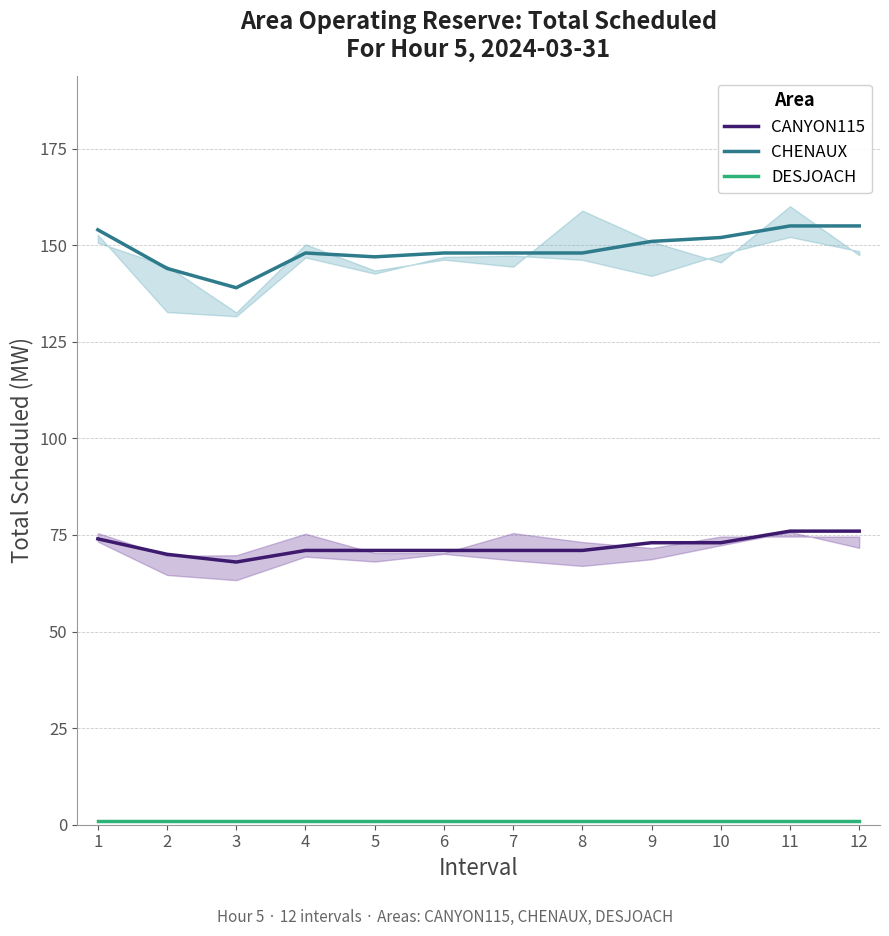

At which label is CANYON115 closest to 72?

4